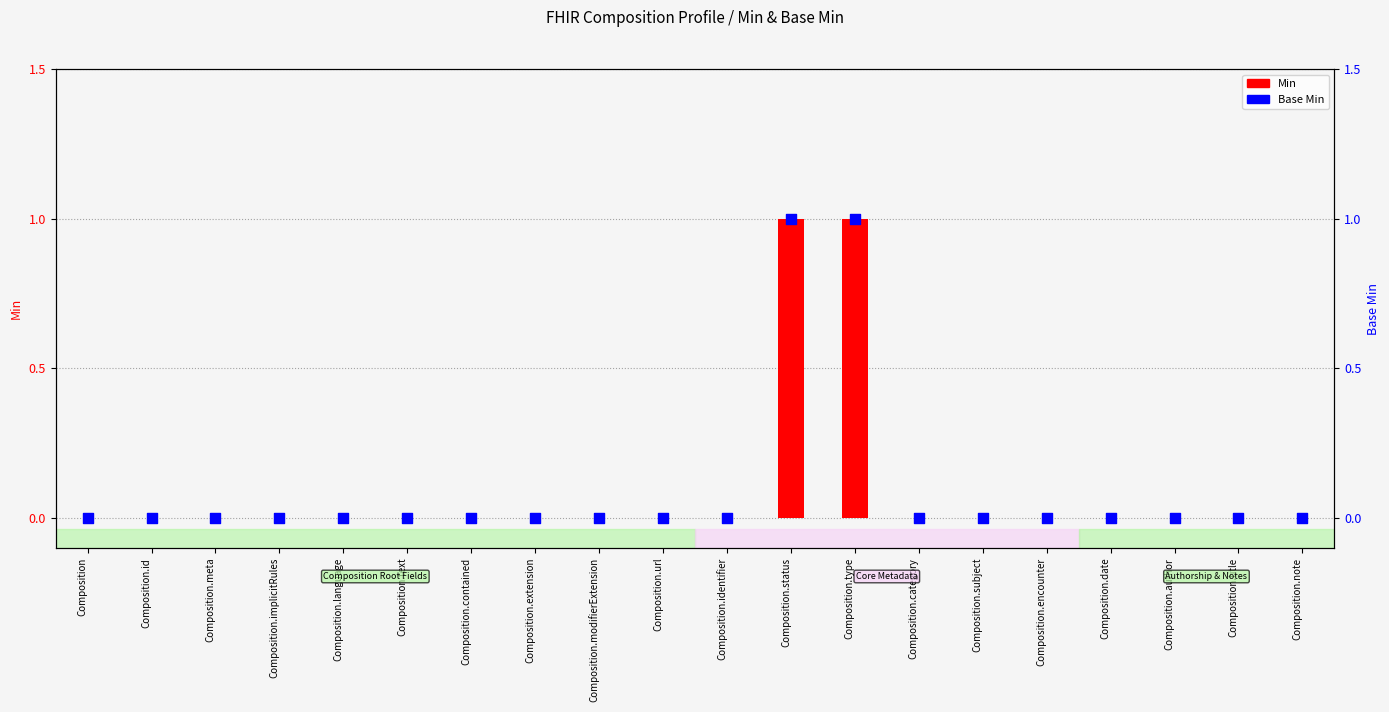

At how many categories does at least one series exceed 0?

2